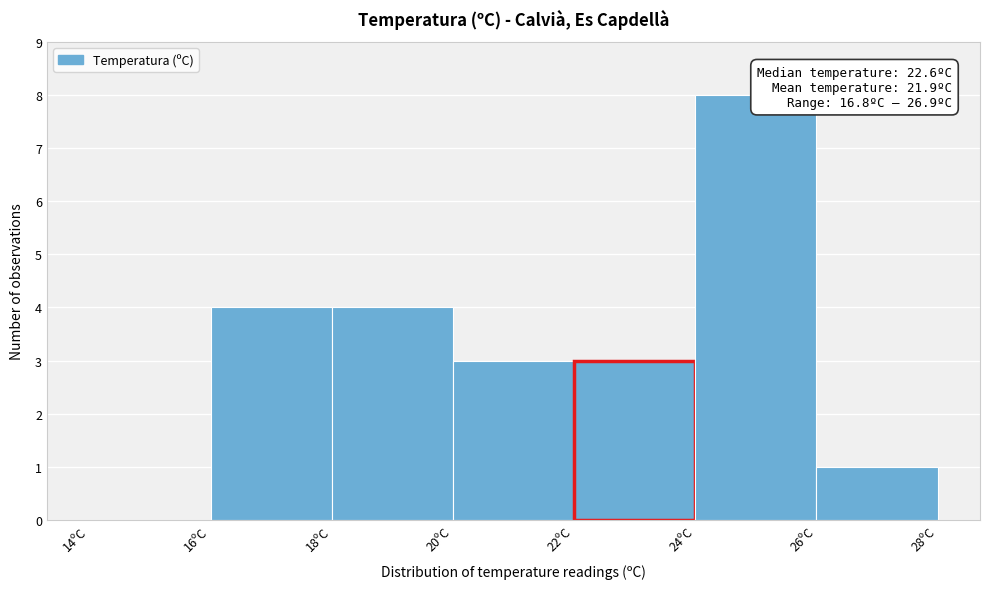

Over which range of the x-axis is the bar tallest?

24 to 26